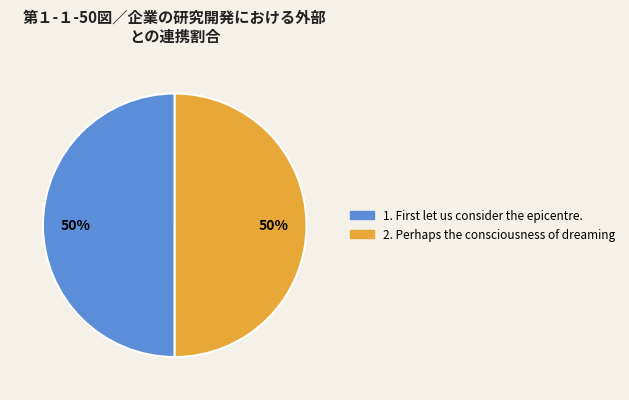

To the nearest percent, what is the average slice percentage?

50%